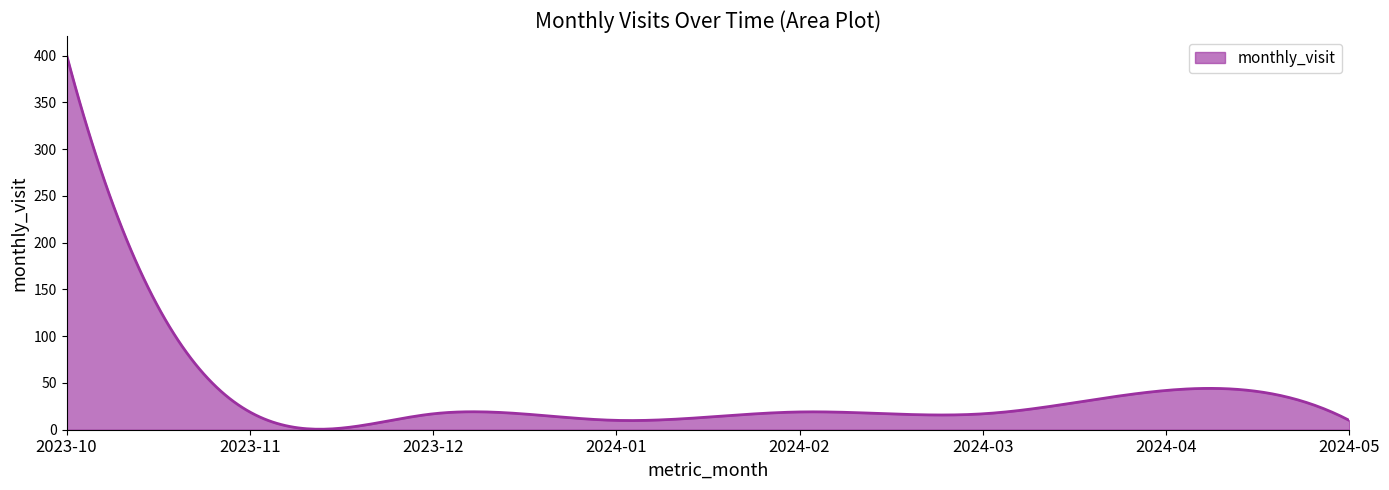

What is the difference between the maximum and minimum values?

400.5